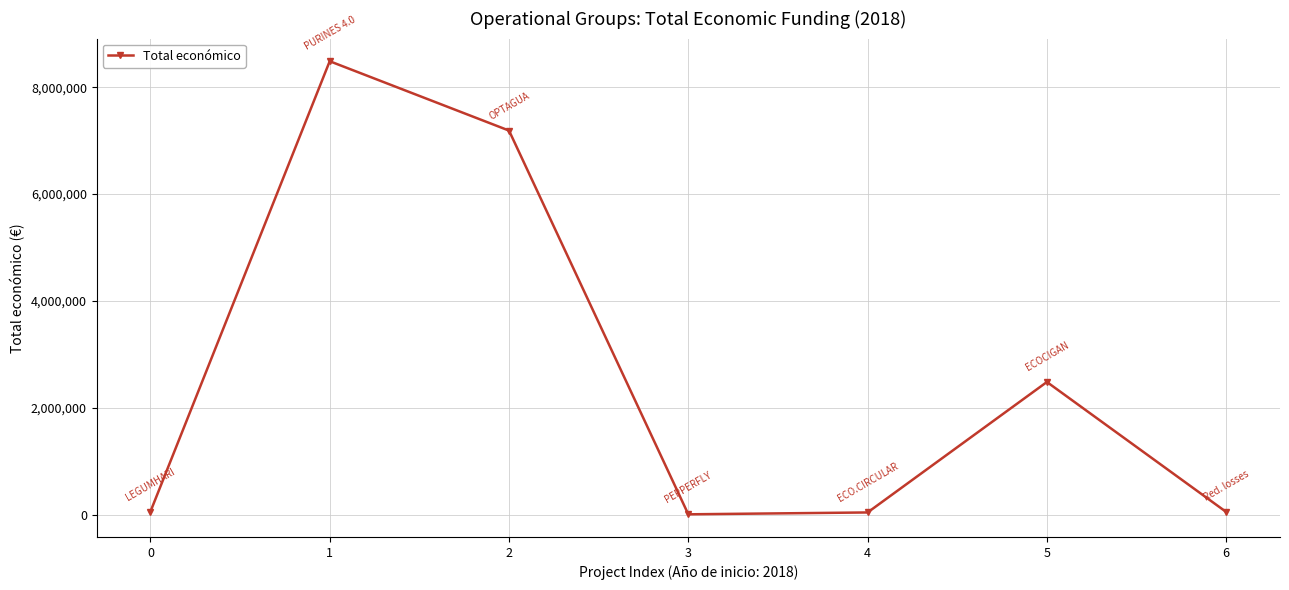

True or false: the data shows 3709007 at 1.

False